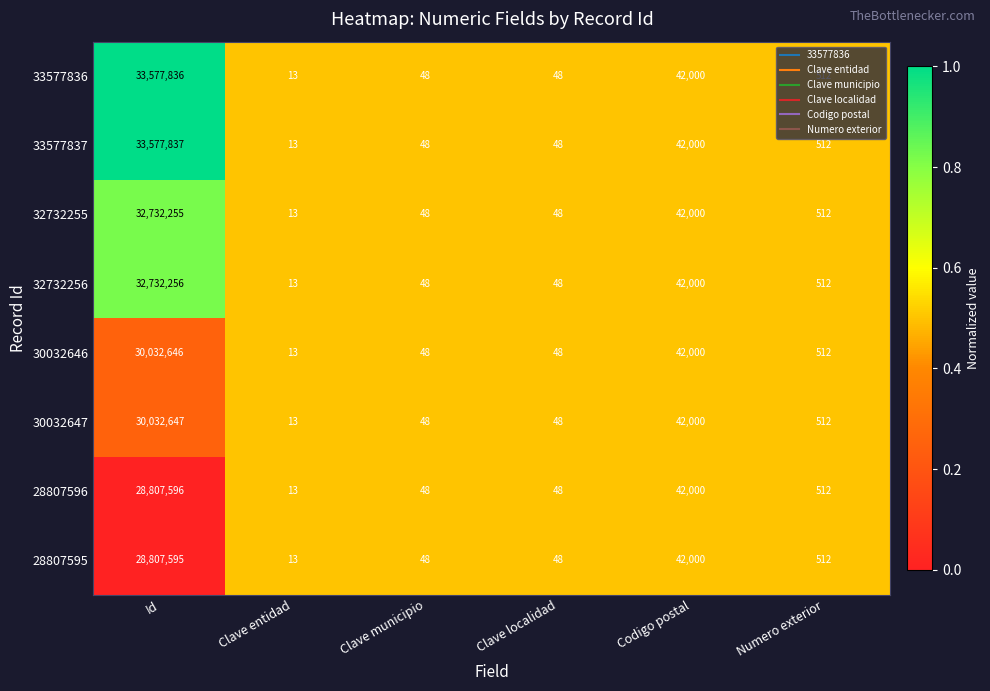

How many data points does each series have?

6